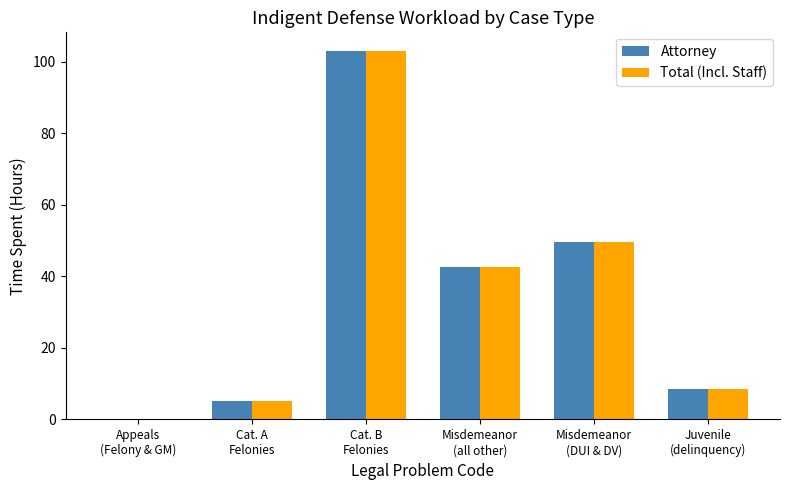

How many groups of bars are there?

6